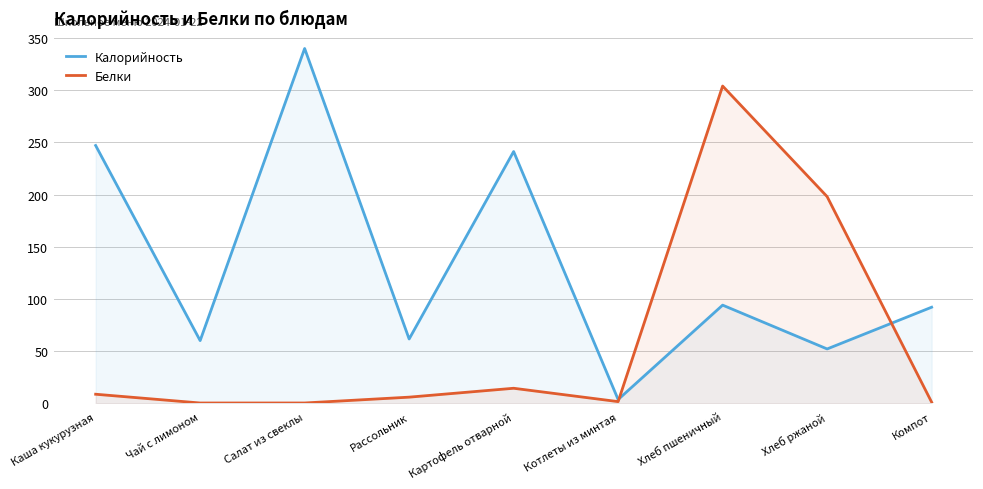

What value does the Белки series have at Каша кукурузная?

8.6